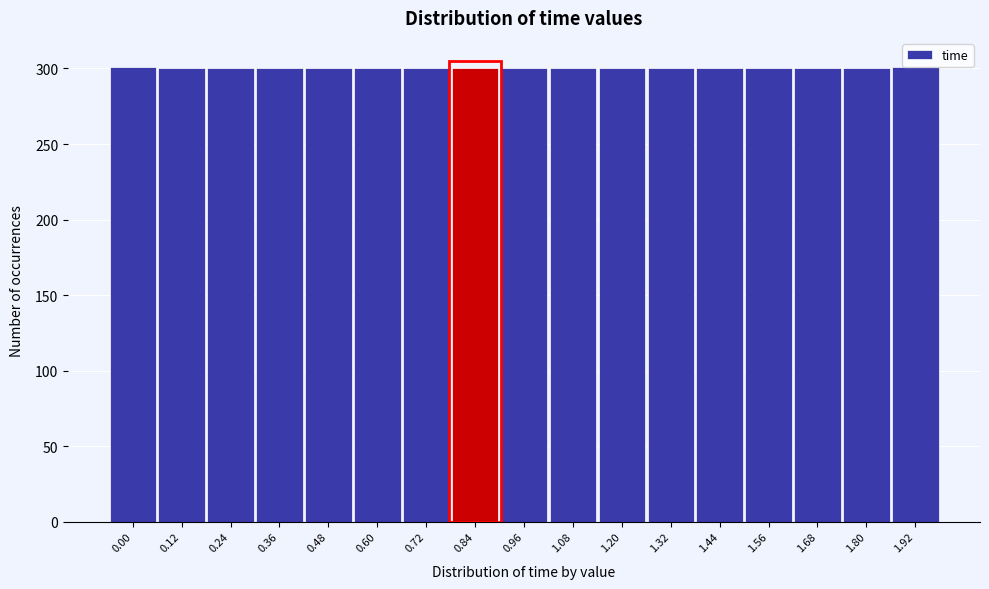

What is the sum of the values at 1.68 and 0.72?

600